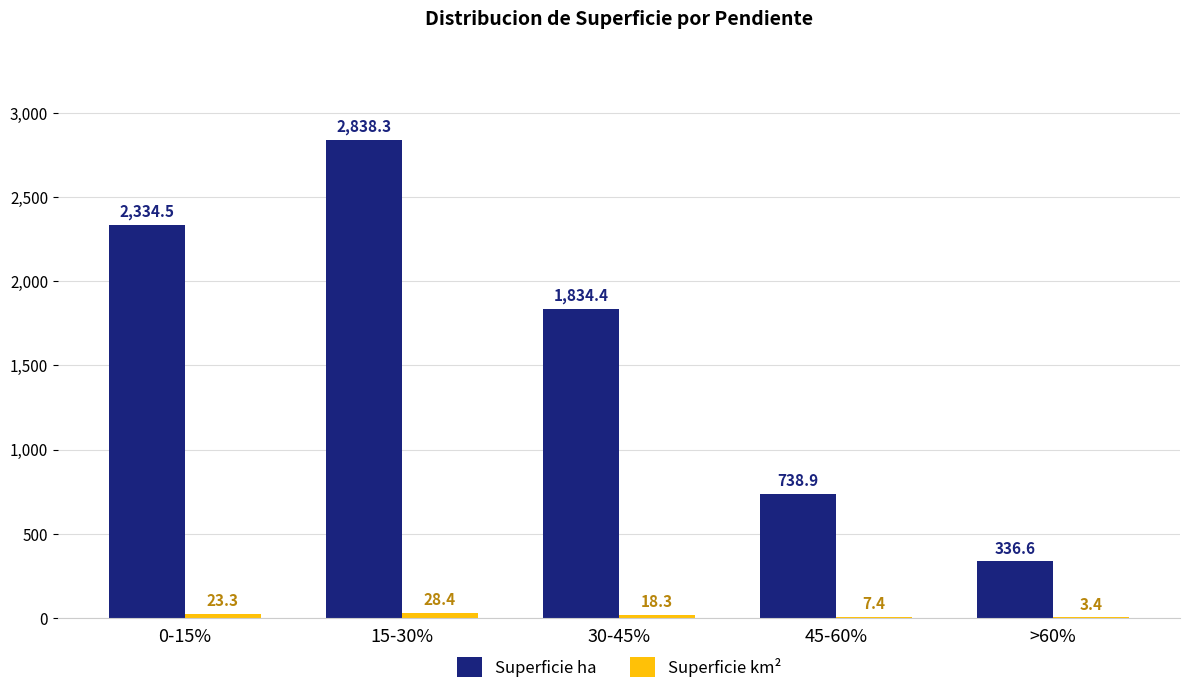

Between 0-15% and 15-30%, which series saw the biggest shift?

Superficie ha